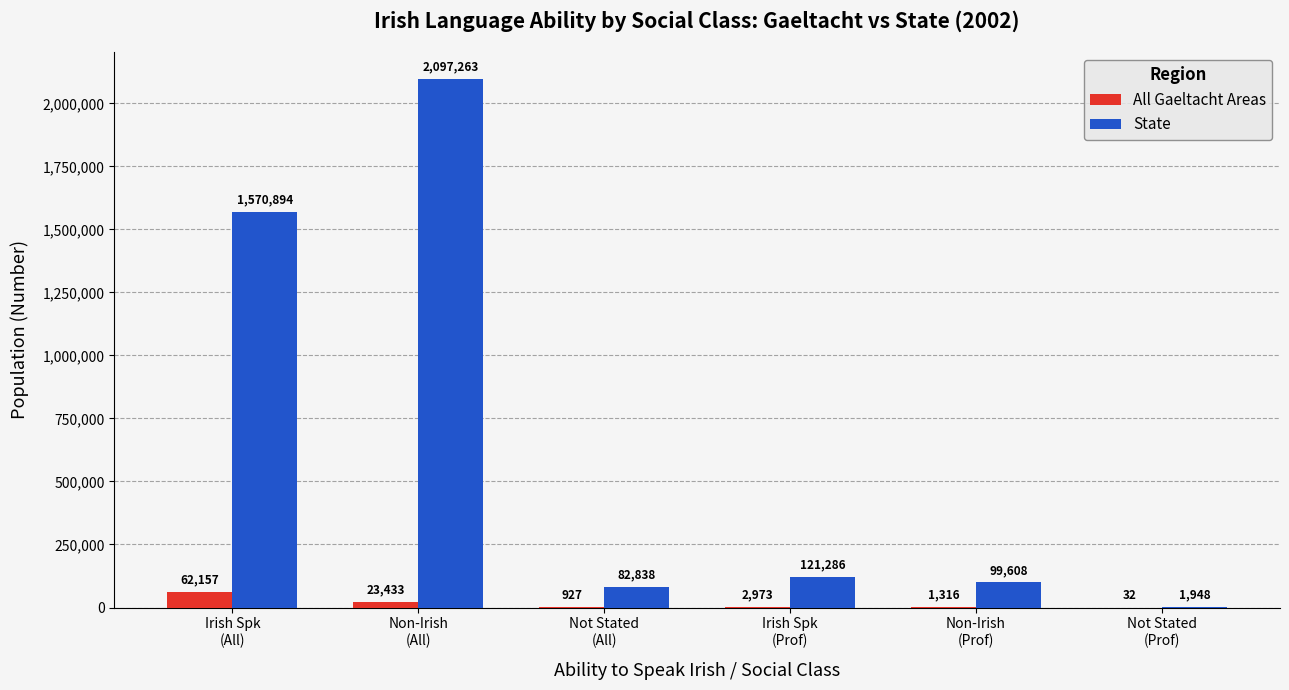

What is the greatest value displayed?

2097263